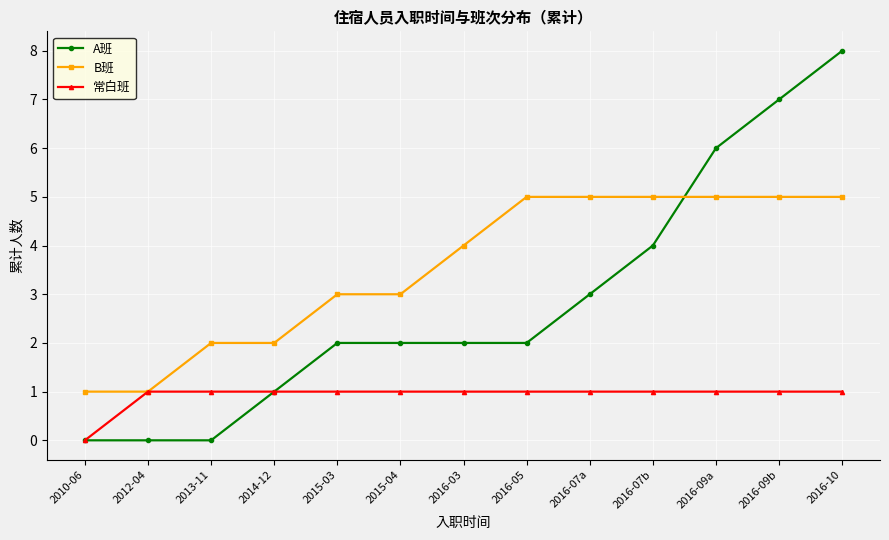

Between 2012-04 and 2016-10, which series saw the biggest shift?

A班